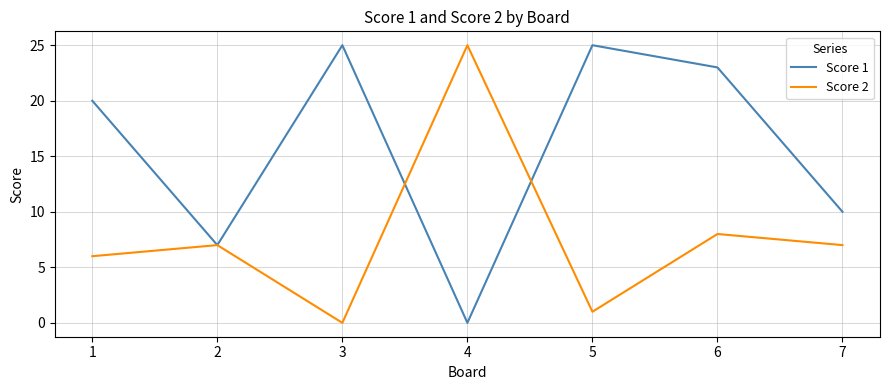

What is the difference between the Score 2 values at 5 and 3?

1